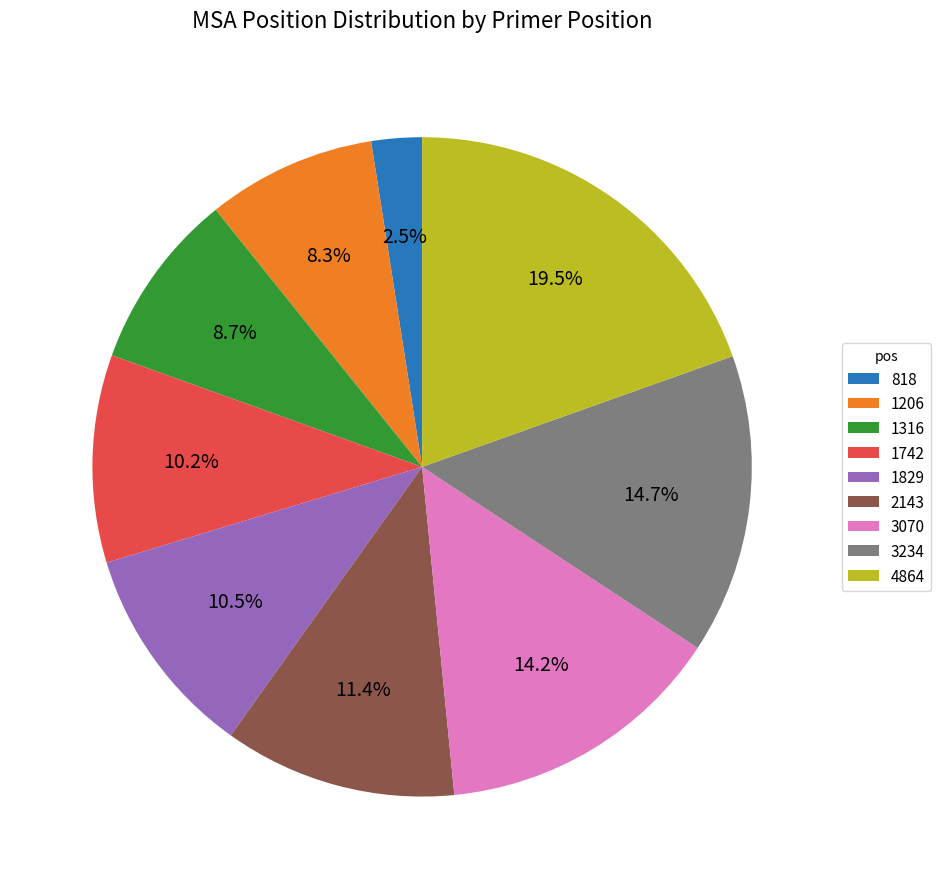

To the nearest percent, what percentage of the pie is 3234?

15%